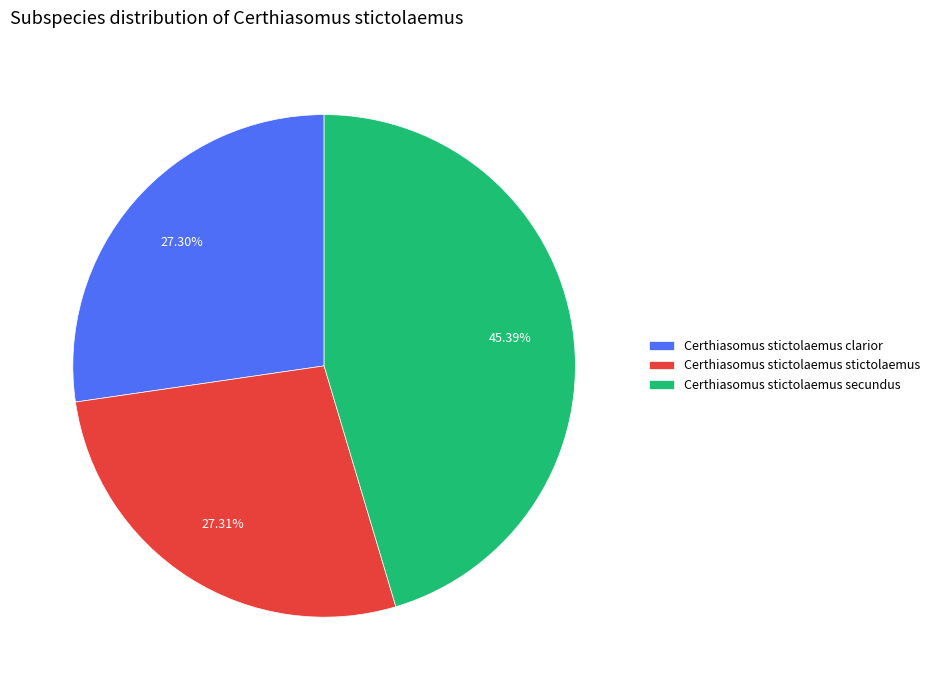

Which category has the biggest portion of the pie?

Certhiasomus stictolaemus secundus